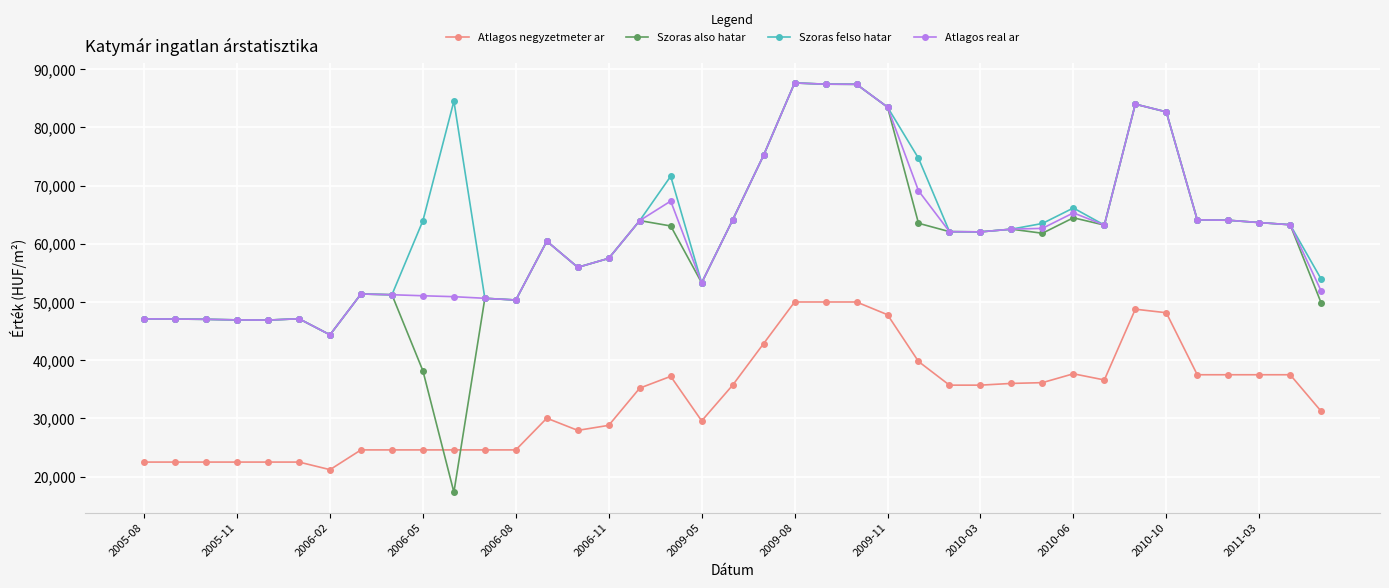

What is the value of the Atlagos real ar point at the 14th from the left?

60447